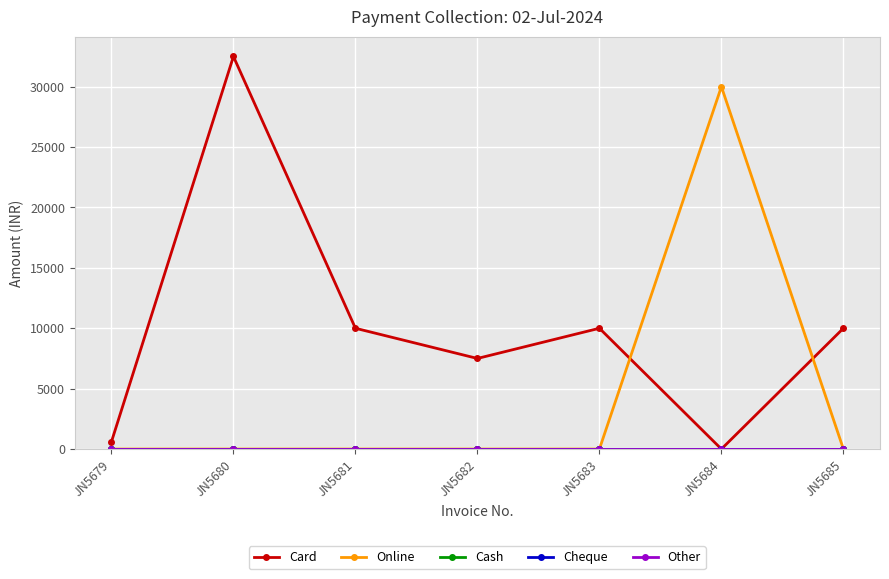

Is this an area chart (filled region under the line)?

No